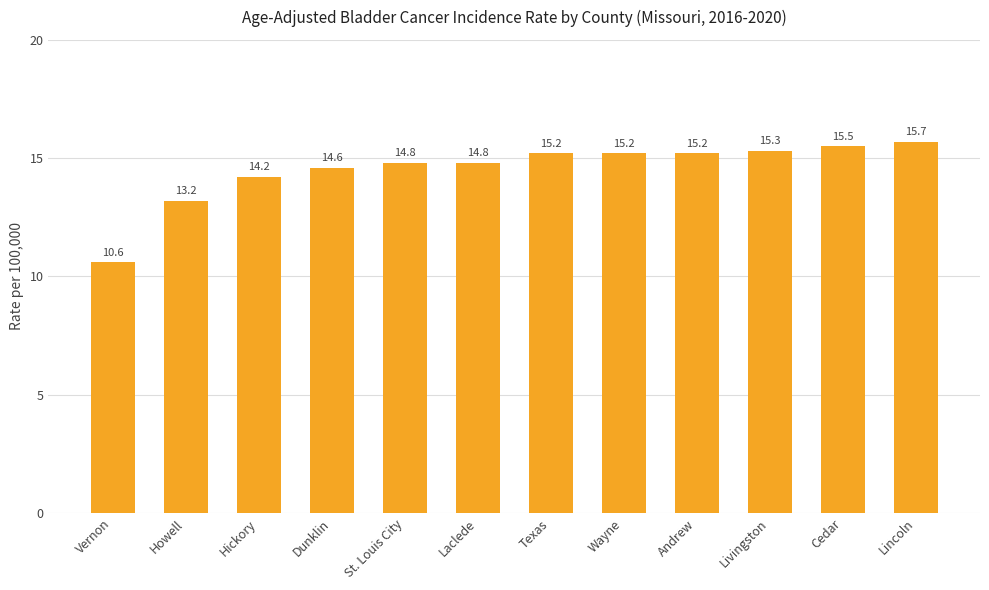

Are the bars grouped side by side (vs. stacked)?

No